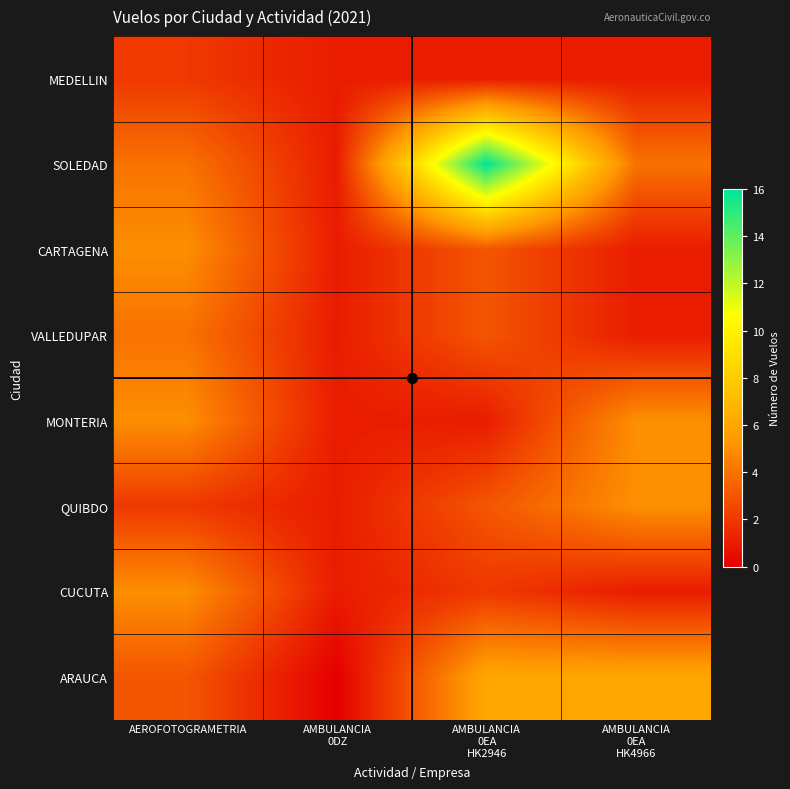

At how many categories does at least one series exceed 4?

3